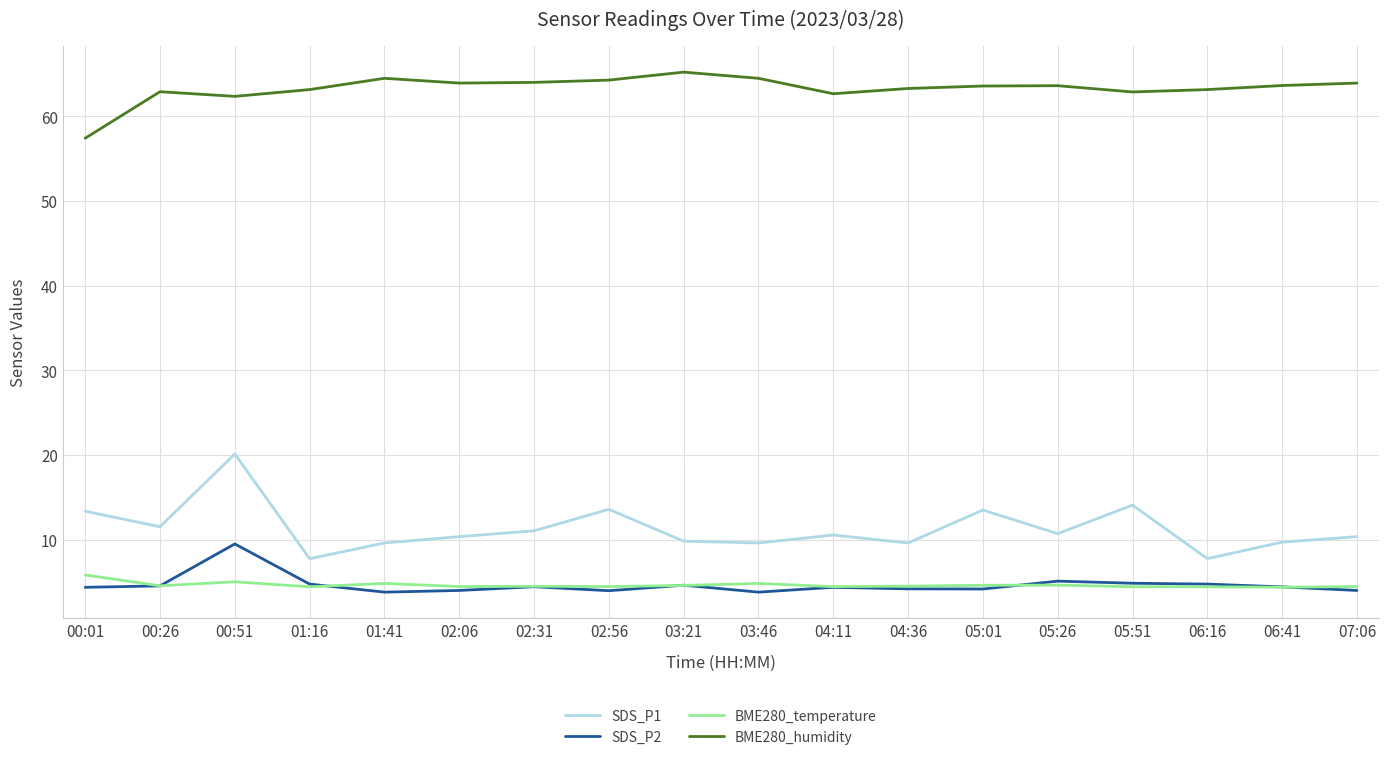

True or false: SDS_P2 and BME280_temperature intersect in this chart.

True